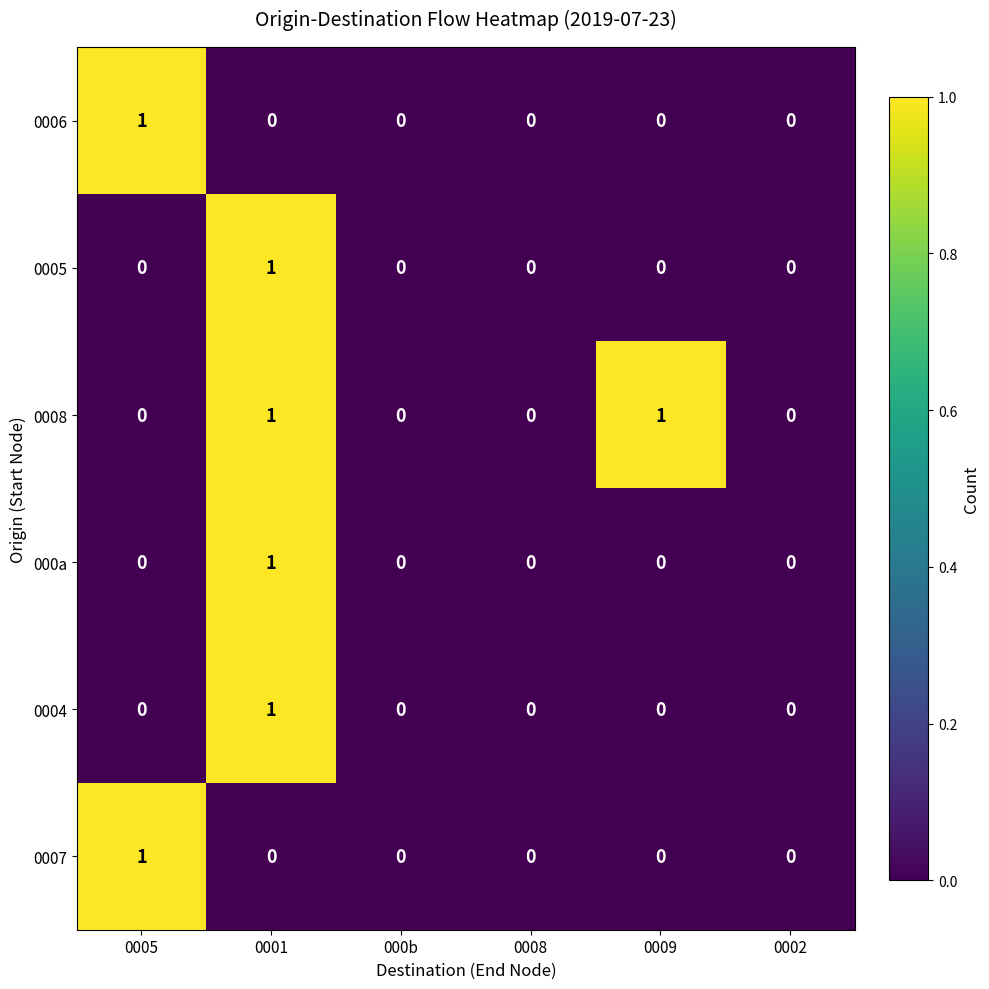

Is it true that 0005 equals 0 at 0009?

True